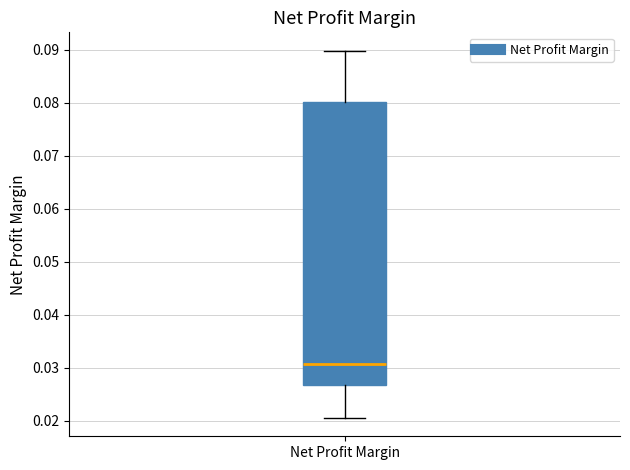

Where is the lower edge of the box for Net Profit Margin on the y-axis? The values are not printed on the chart, so give them approximately, as read against the axis.

0.027